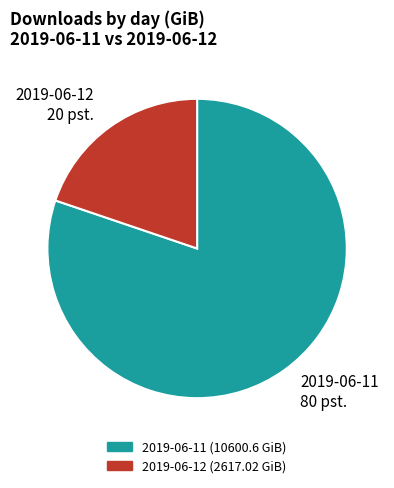

What is the majority slice?

2019-06-11 80 pst.